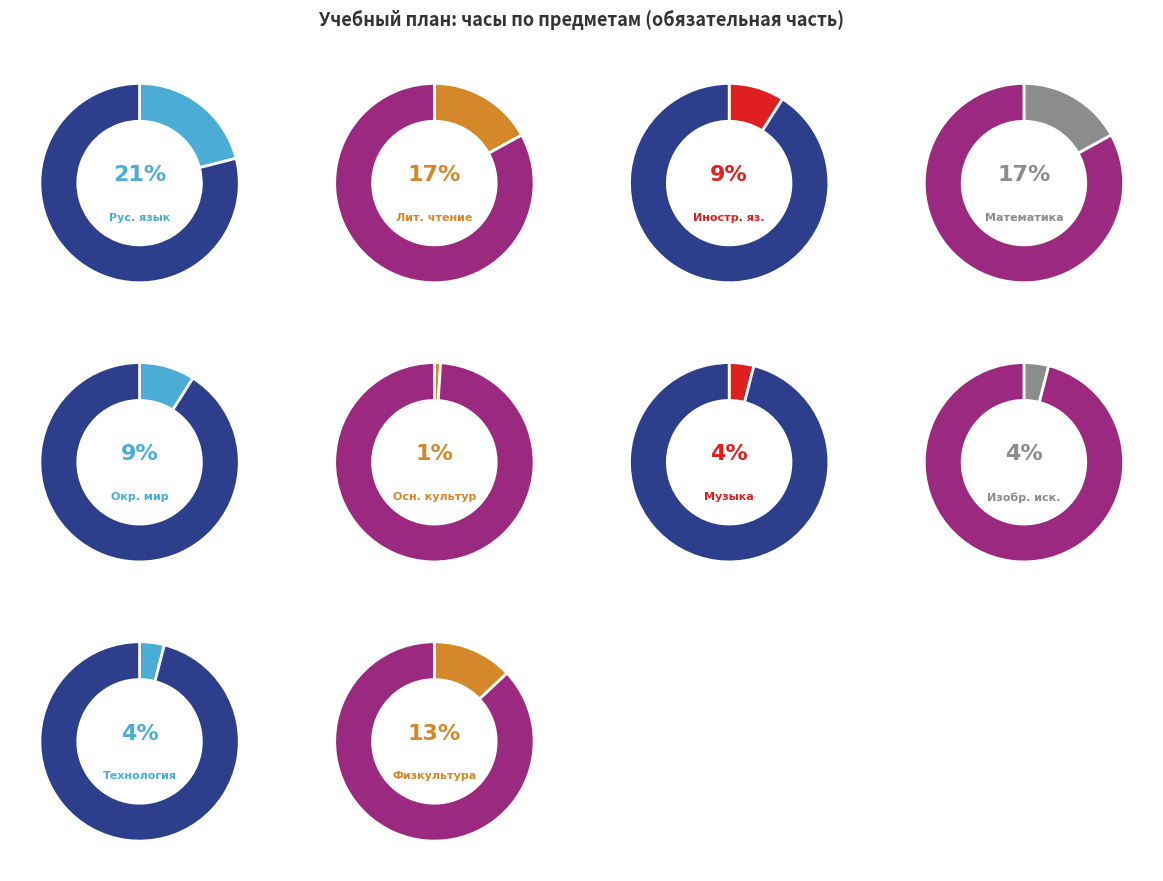

What is the largest slice in the pie chart?

Русский язык